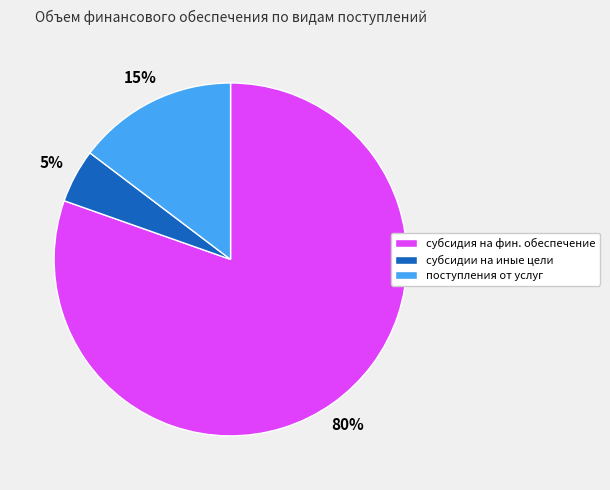

Is there a majority slice in this chart?

Yes